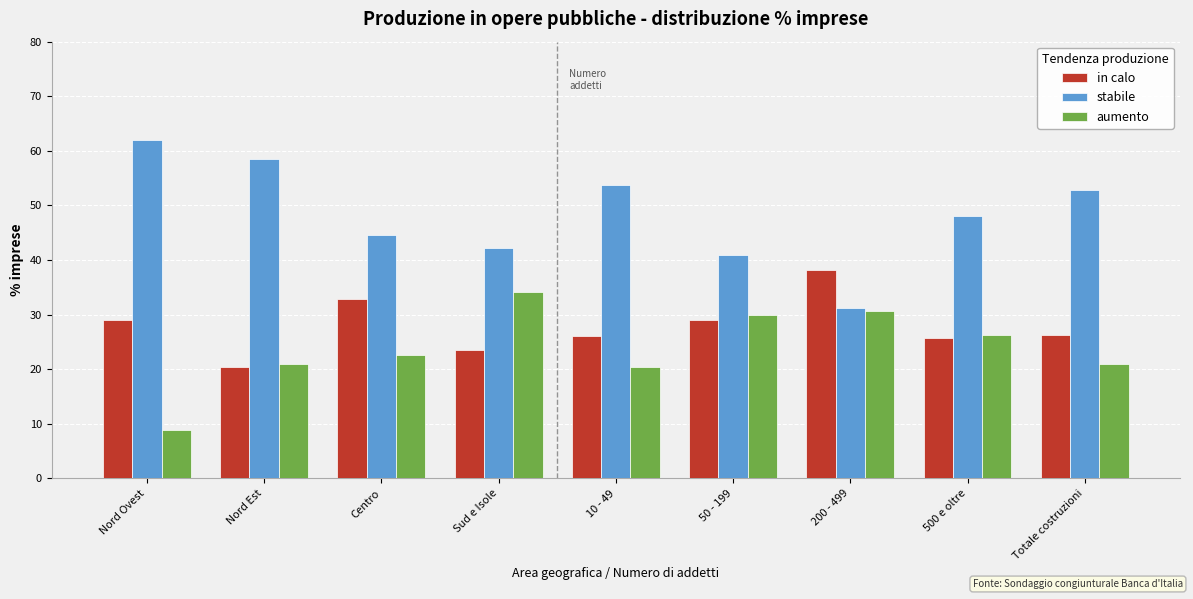

What is the total value across all series at Centro?

99.9